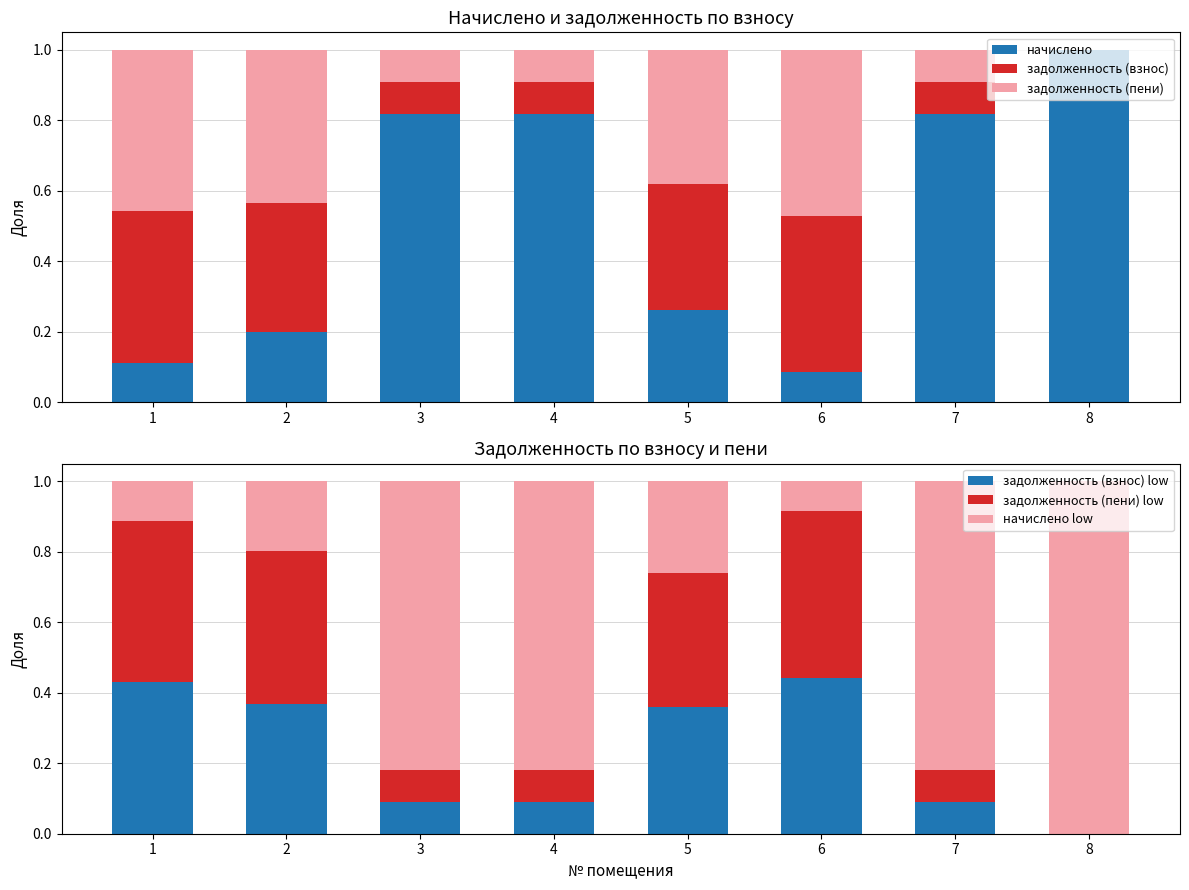

What is the sum of all начислено values?

4.1